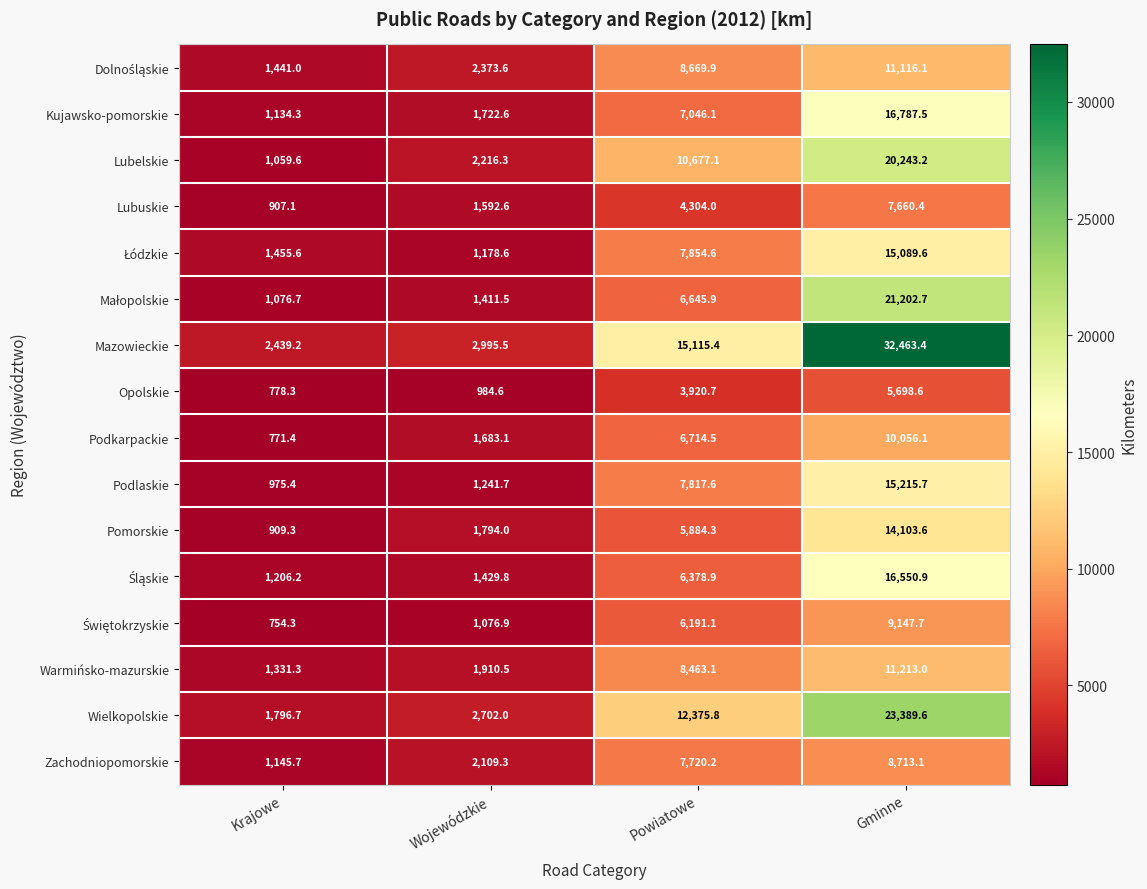

What is the spread (max minus min) of values at Gminne?

26764.8